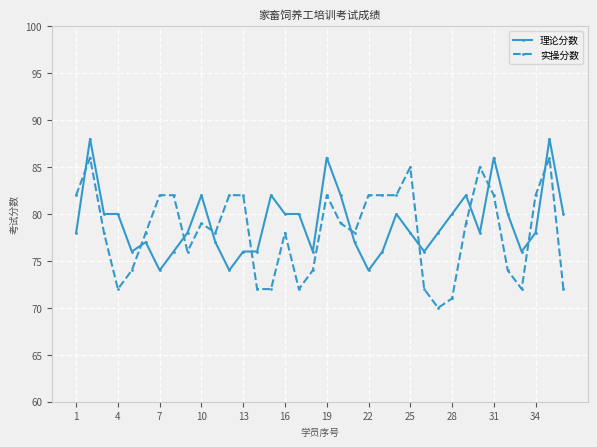

List the series in order of their peak value, lowest first.

实操分数, 理论分数